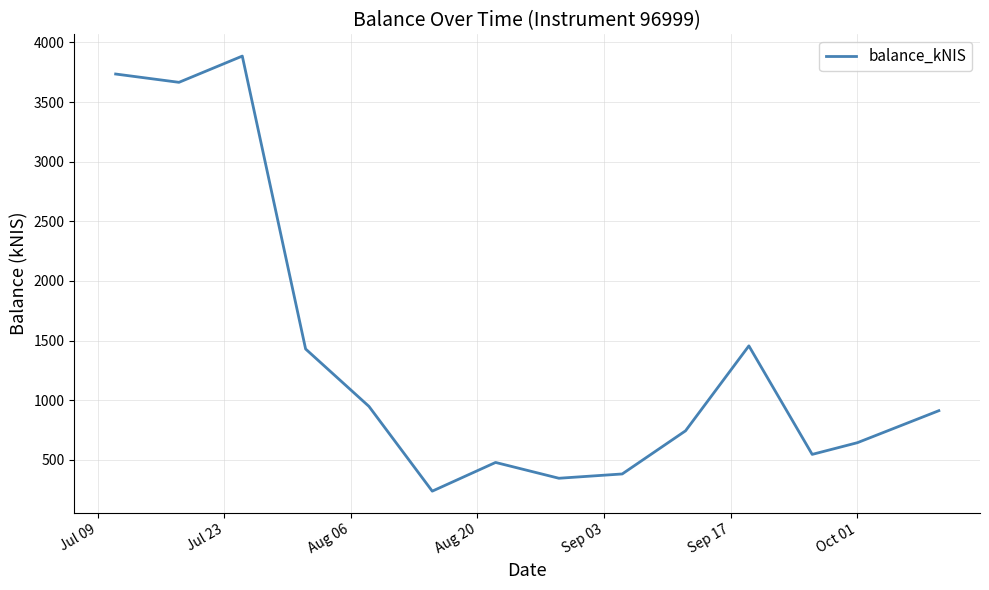

What is the greatest value displayed?

3885.1